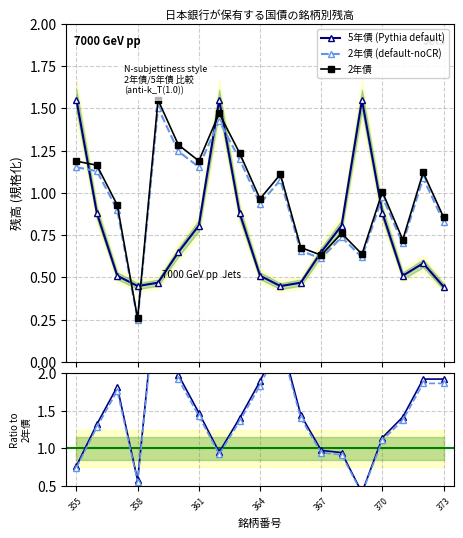

What is the difference between the maximum and minimum values in the Ratio (noCR) series?

2.8